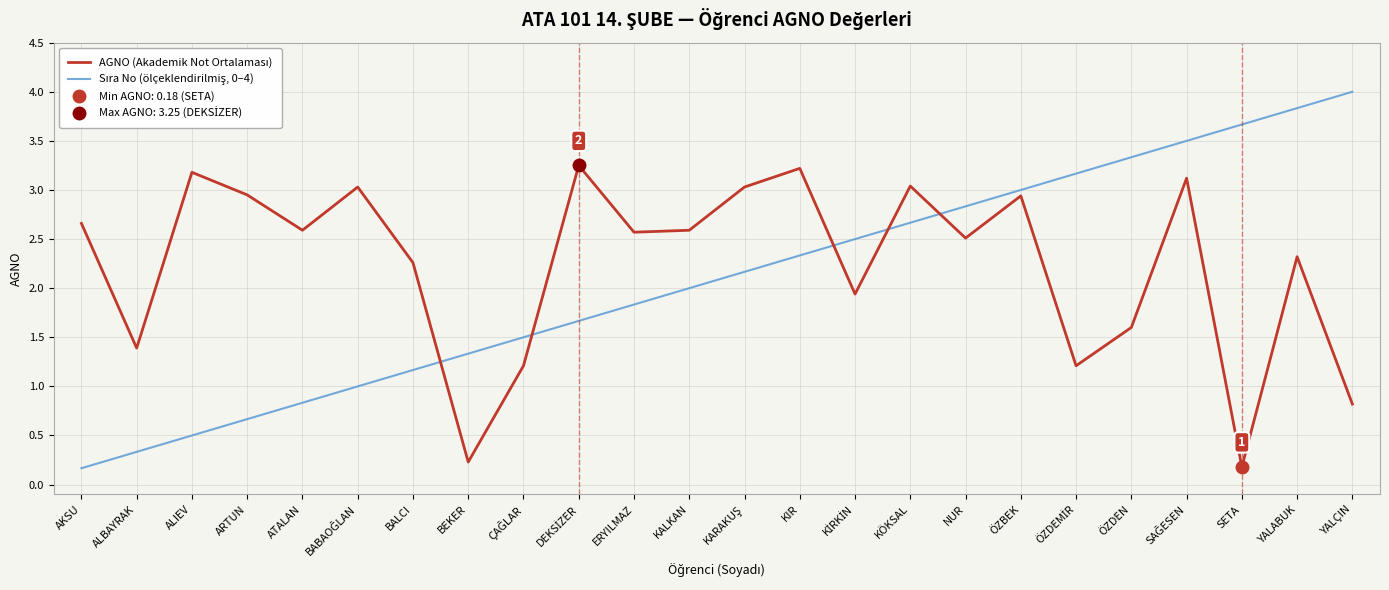

What is the approximate value of Sıra No (ölçeklendirilmiş, 0–4) at KİRKİN?

2.5